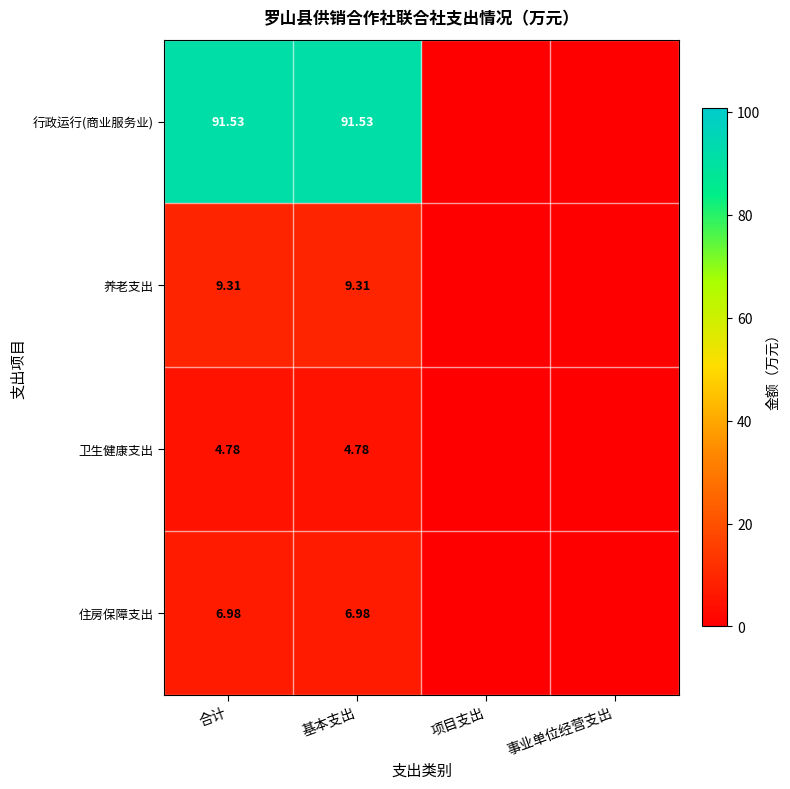

Which series changed the most between 基本支出 and 事业单位经营支出?

行政运行(商业服务业)